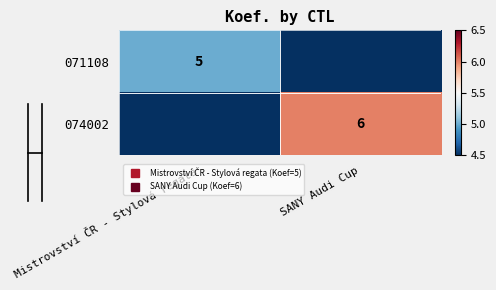

True or false: 074002 has a value of 6 at SANY Audi Cup.

True